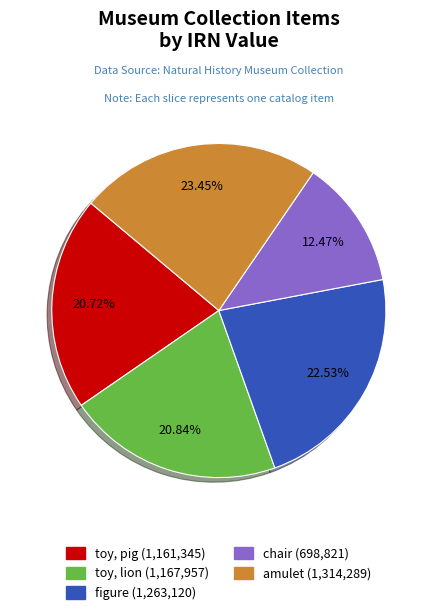

How many segments does this pie chart have?

5